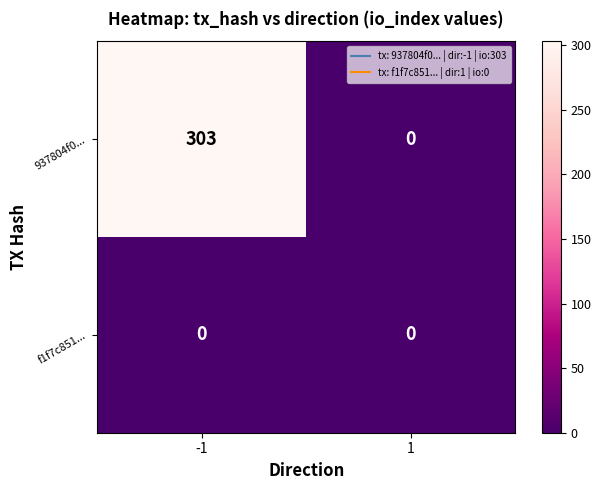

Rank the categories by 937804f0... value from highest to lowest.

-1, 1